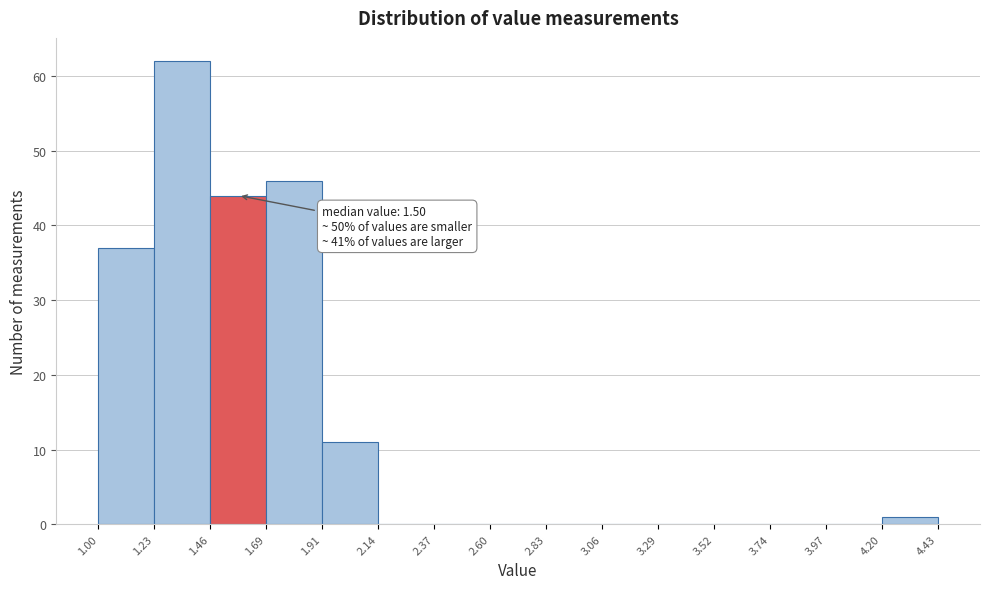

Which range on the x-axis has the tallest bar?

1.23 to 1.46